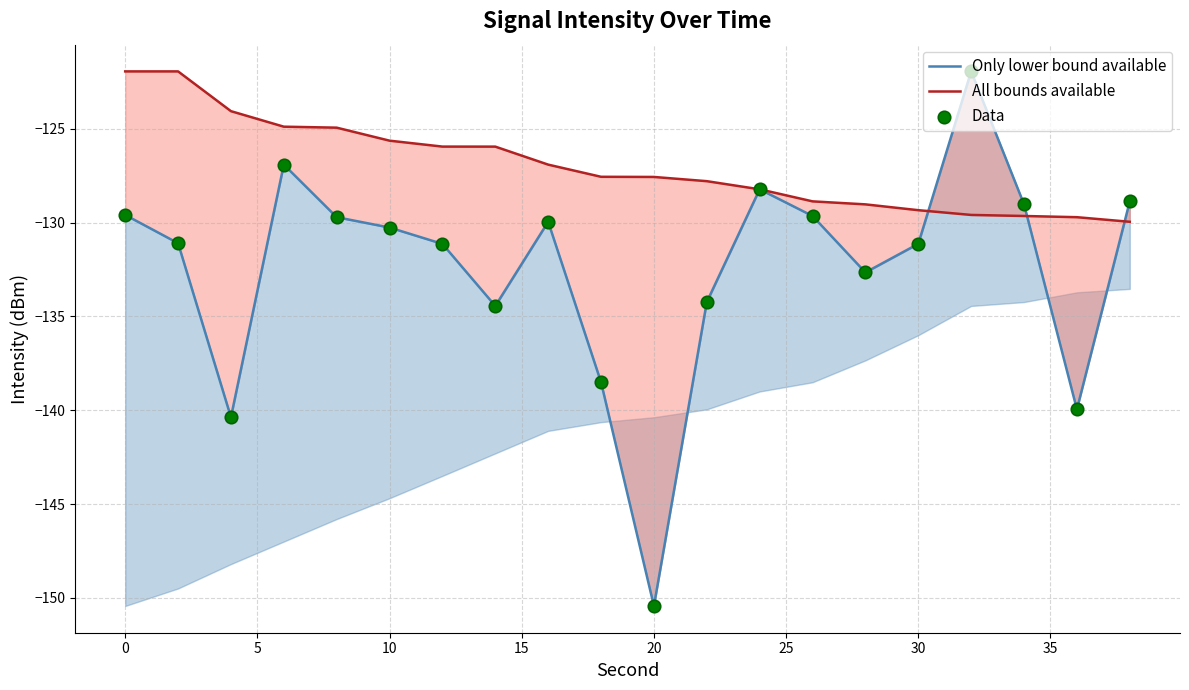

Is the value of Data at 19 greater than the value of Only lower bound available at 10?

No